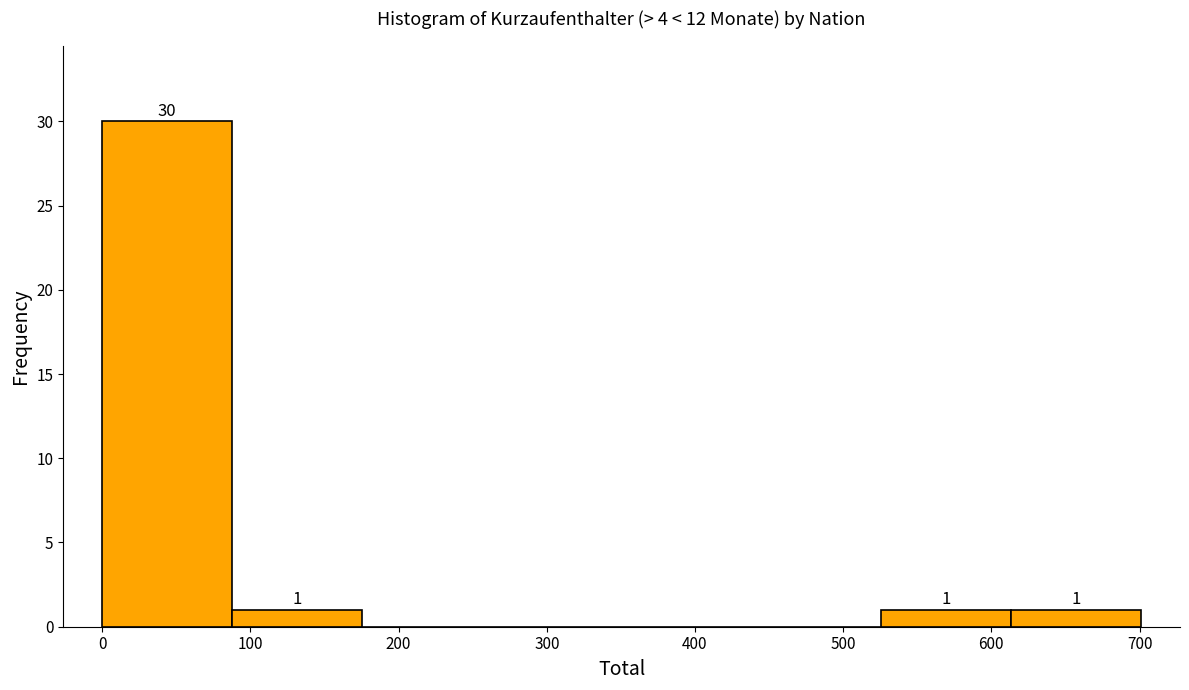

Which range on the x-axis has the tallest bar?

0 to 90